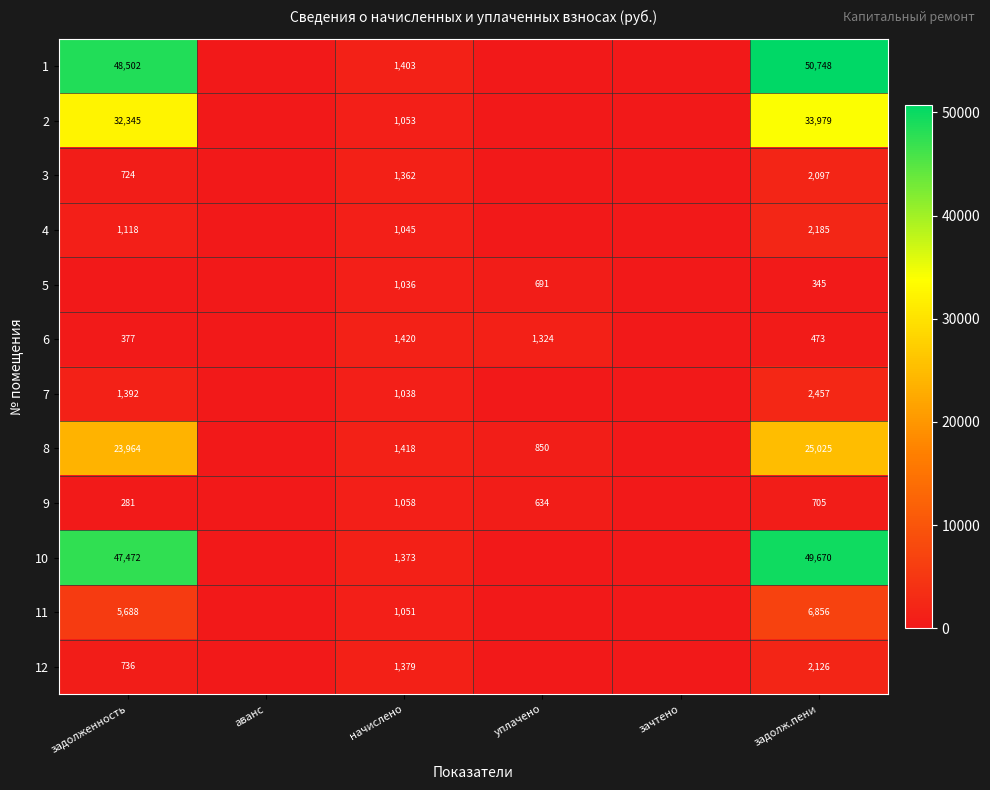

What is the spread (max minus min) of values at задолж.пени?

50403